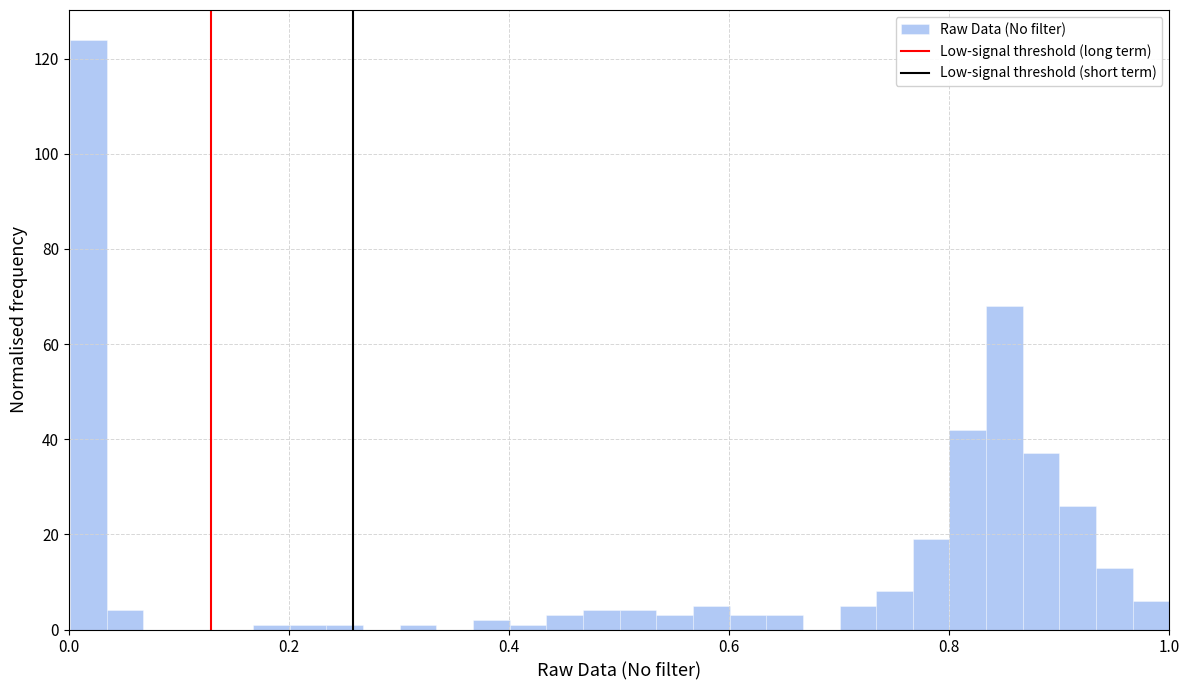

Read against the x-axis, roughly where is the centre of the tallest bar?

0.02